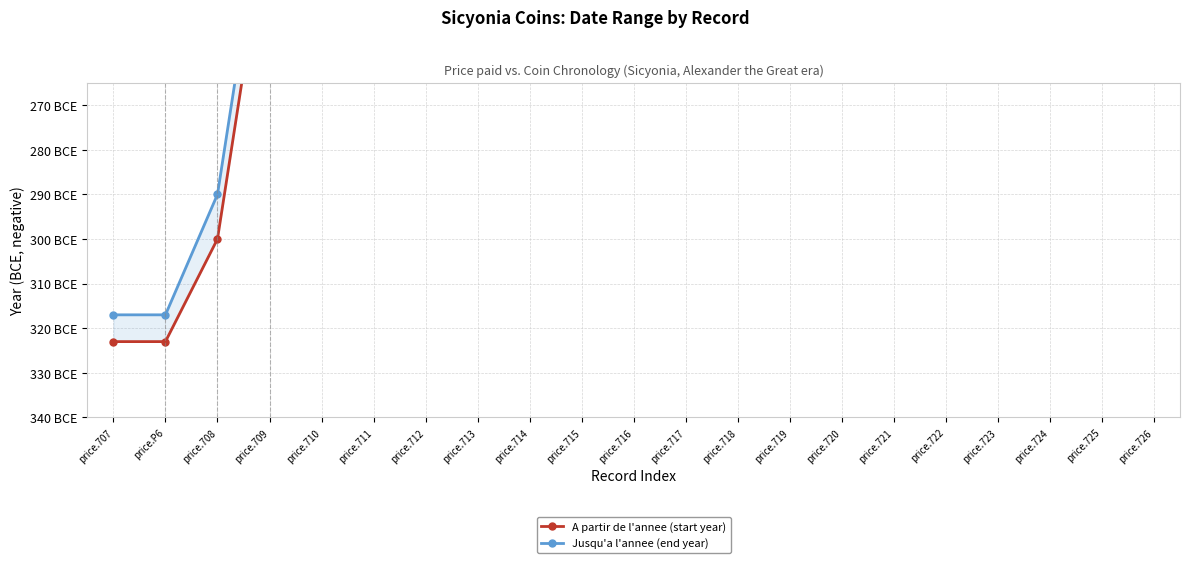

List the series in order of their peak value, highest first.

Jusqu'a l'annee (end year), A partir de l'annee (start year)